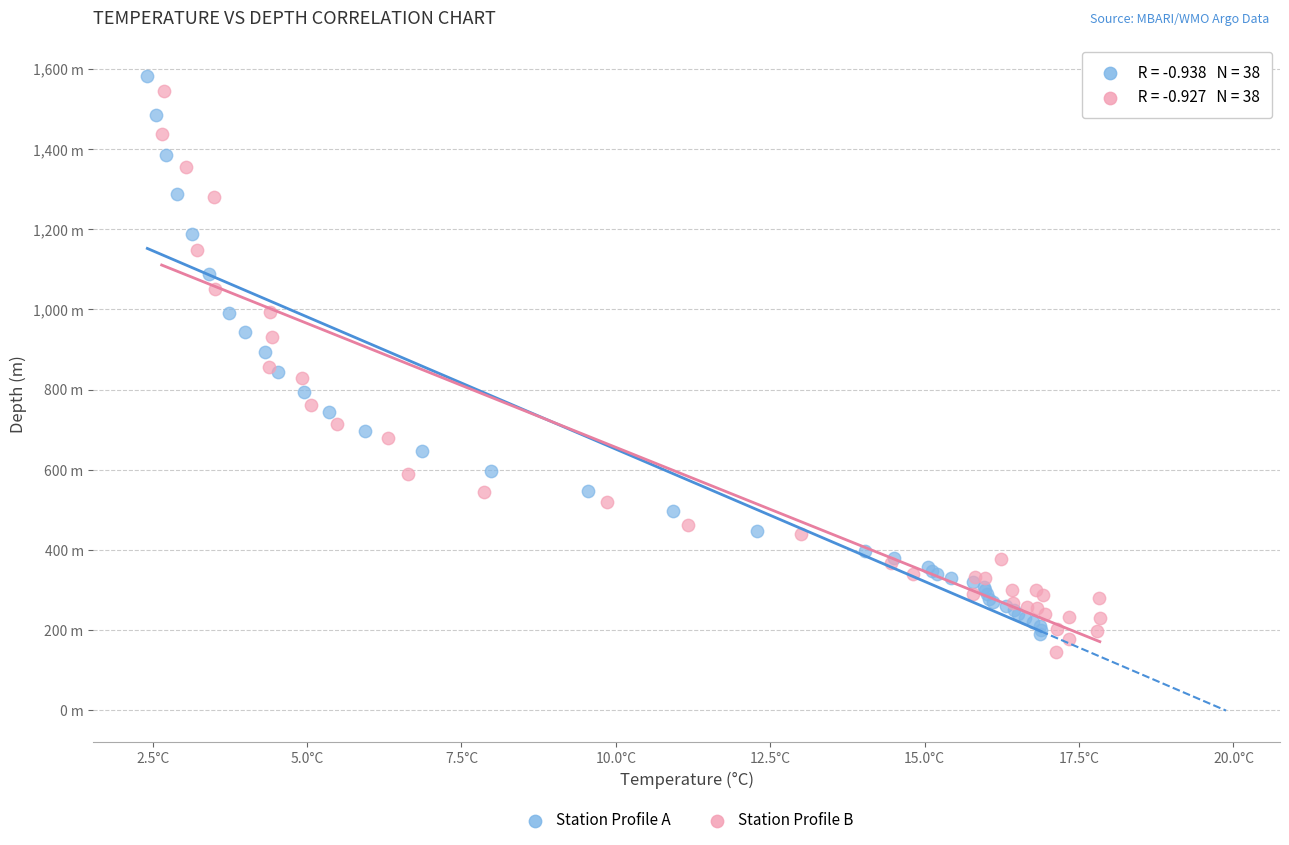

Which series has the widest spread of Y values?

Station Profile B